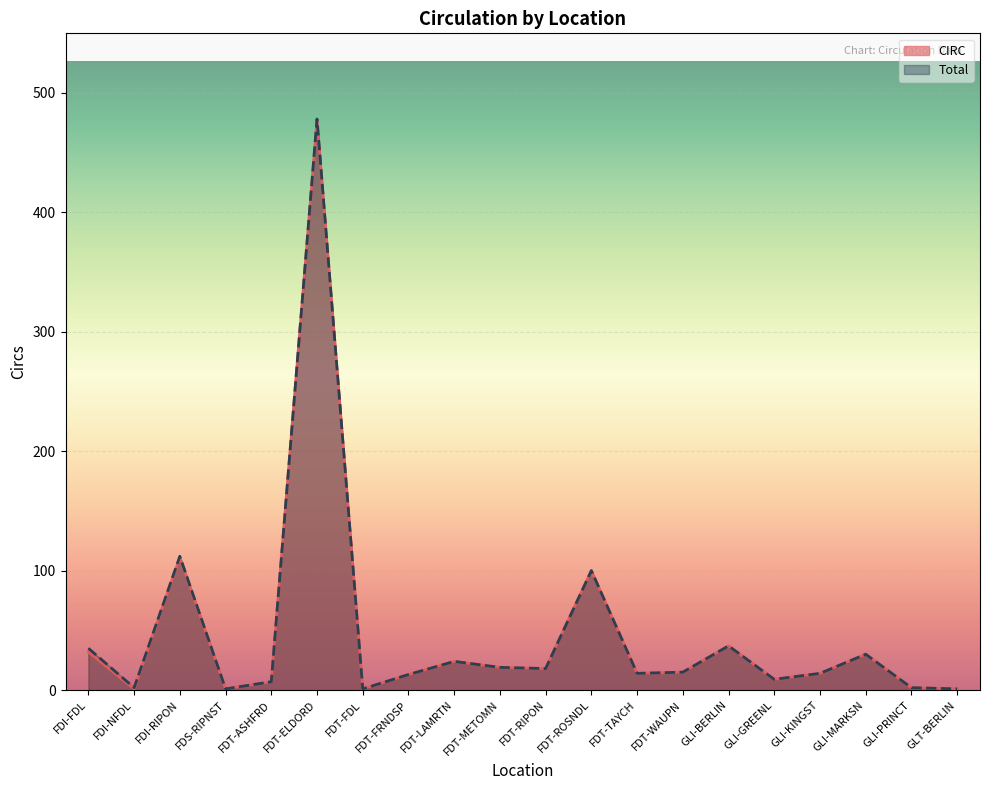

At which label does Total reach its peak?

FDT-ELDORD